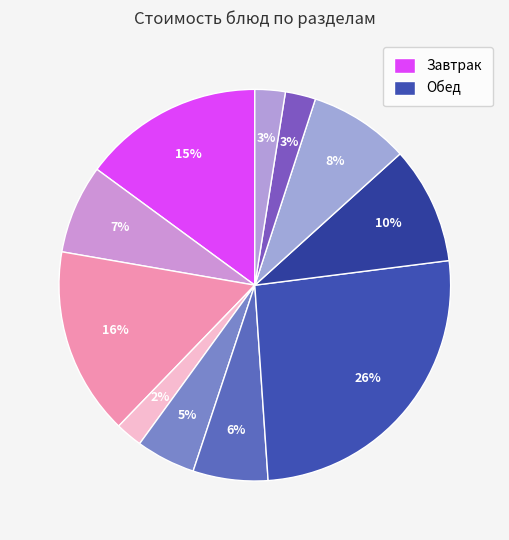

Is there a majority slice in this chart?

No